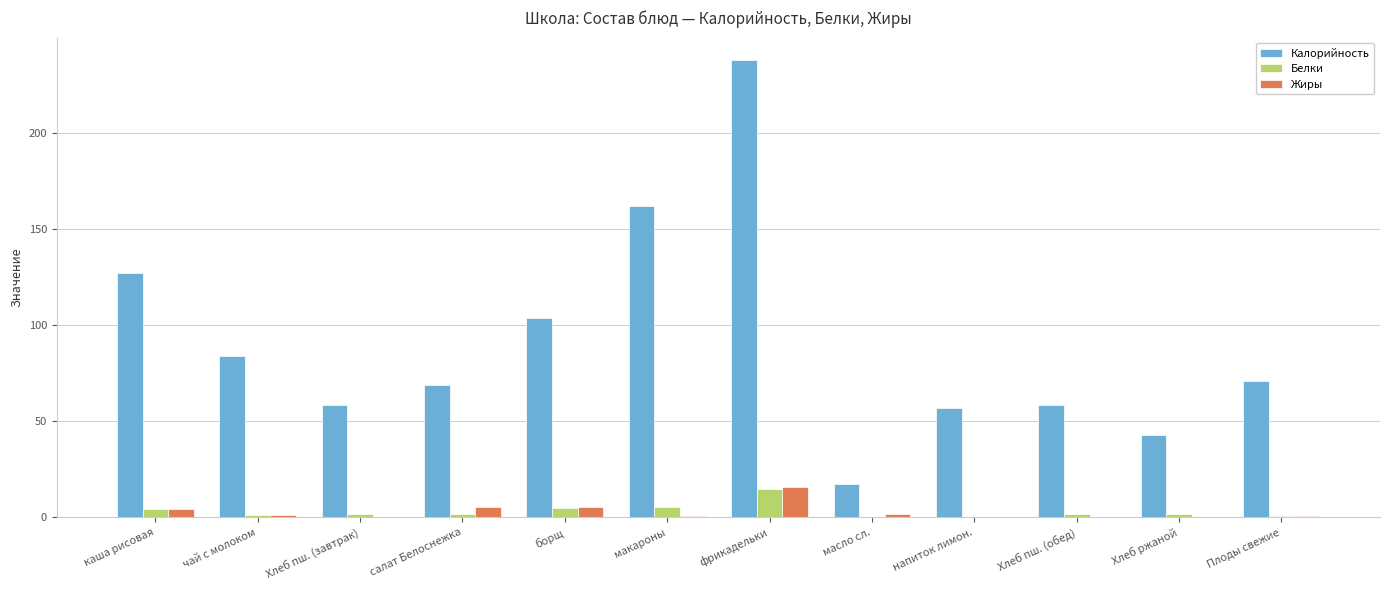

What is the maximum value shown in the chart?

237.9